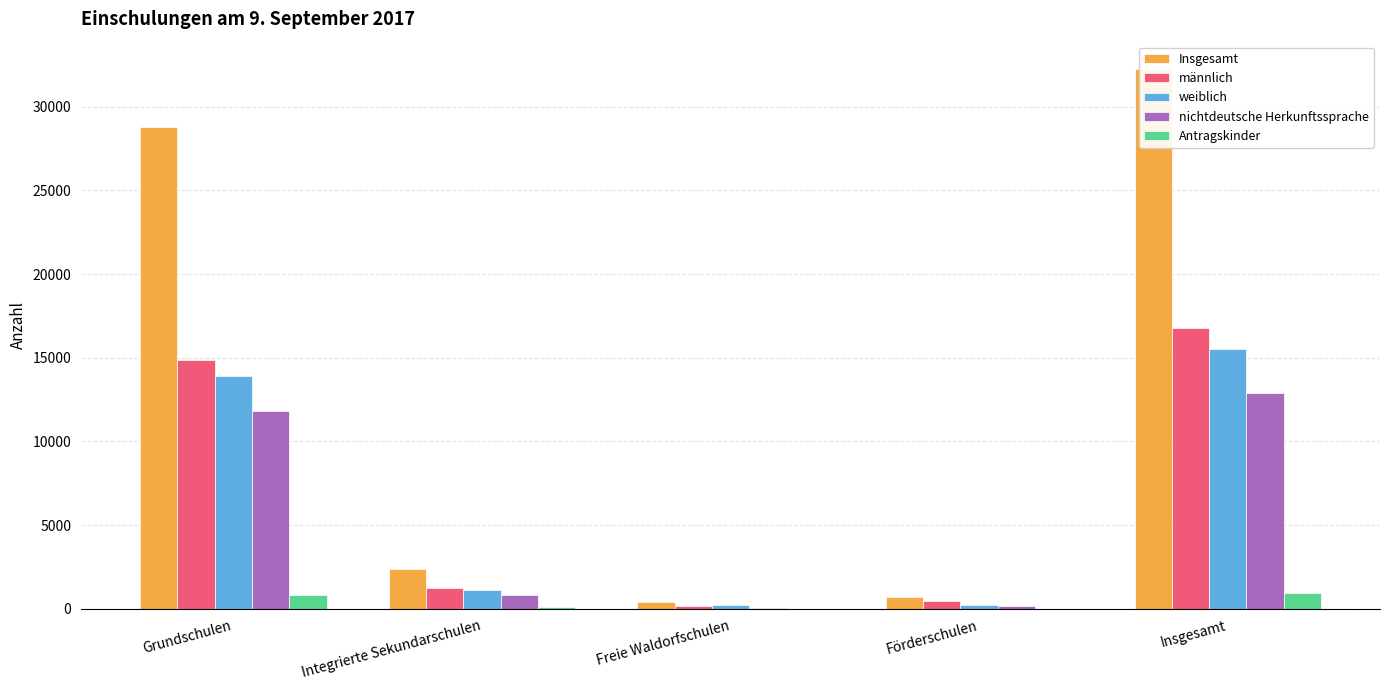

Between Insgesamt and Grundschulen, which is larger?

Insgesamt